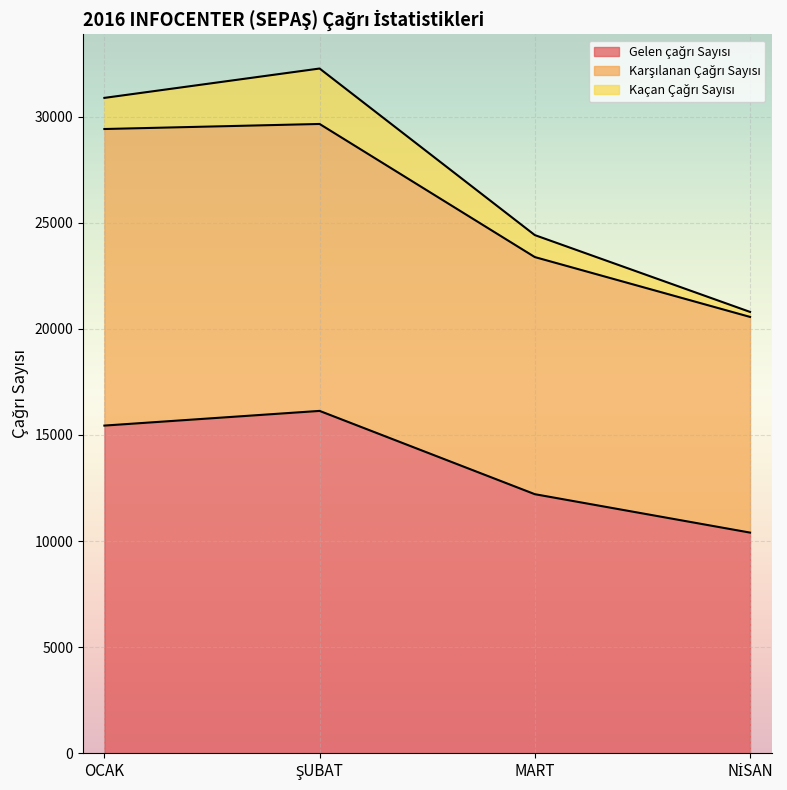

What is the total value across all series at OCAK?

30886